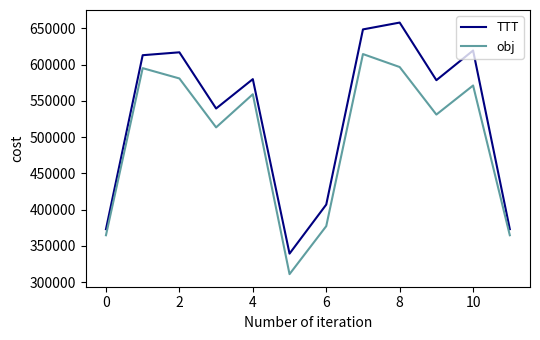

What is the average value of the obj series?

498313